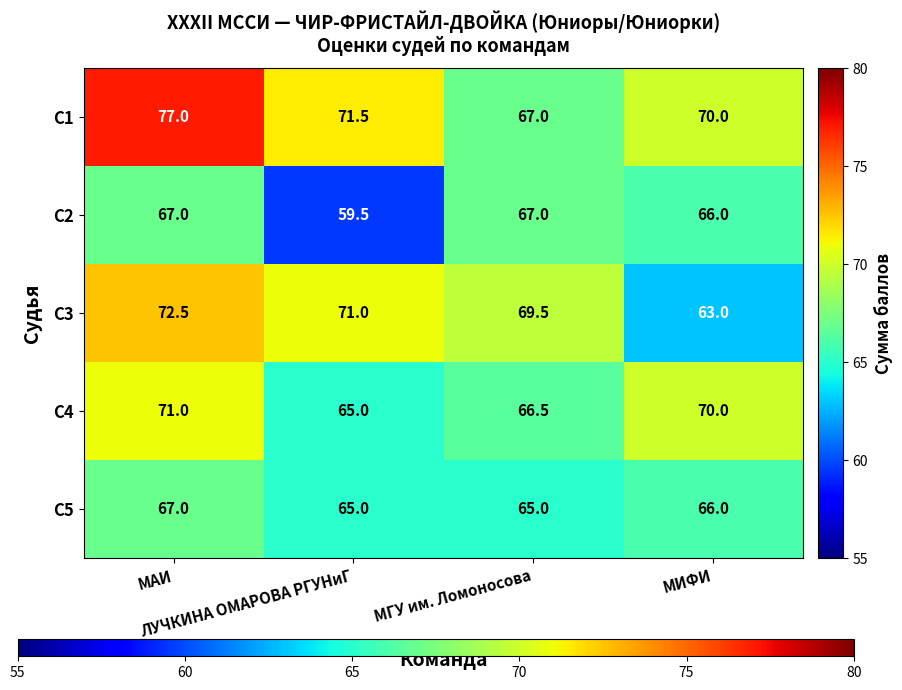

What is the maximum value shown in the chart?

77.0